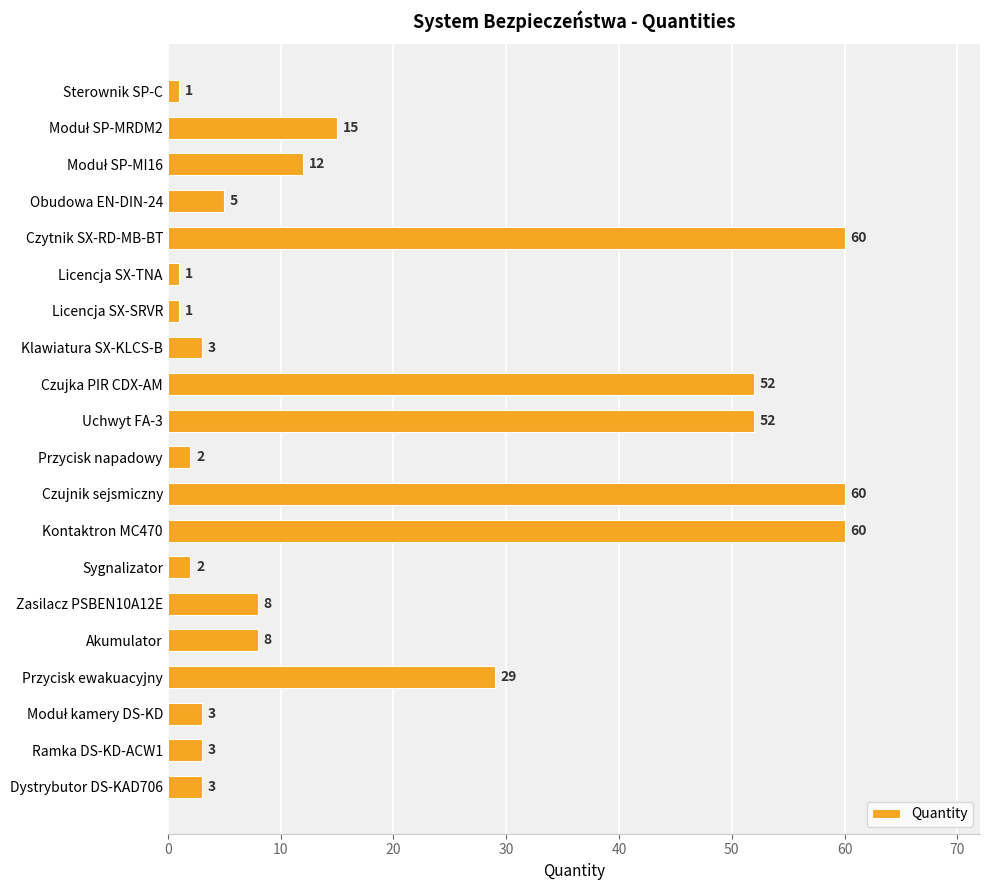

Reading top to bottom, transcribe all the data shown in this chart.

1	15	12	5	60	1	1	3	52	52	2	60	60	2	8	8	29	3	3	3